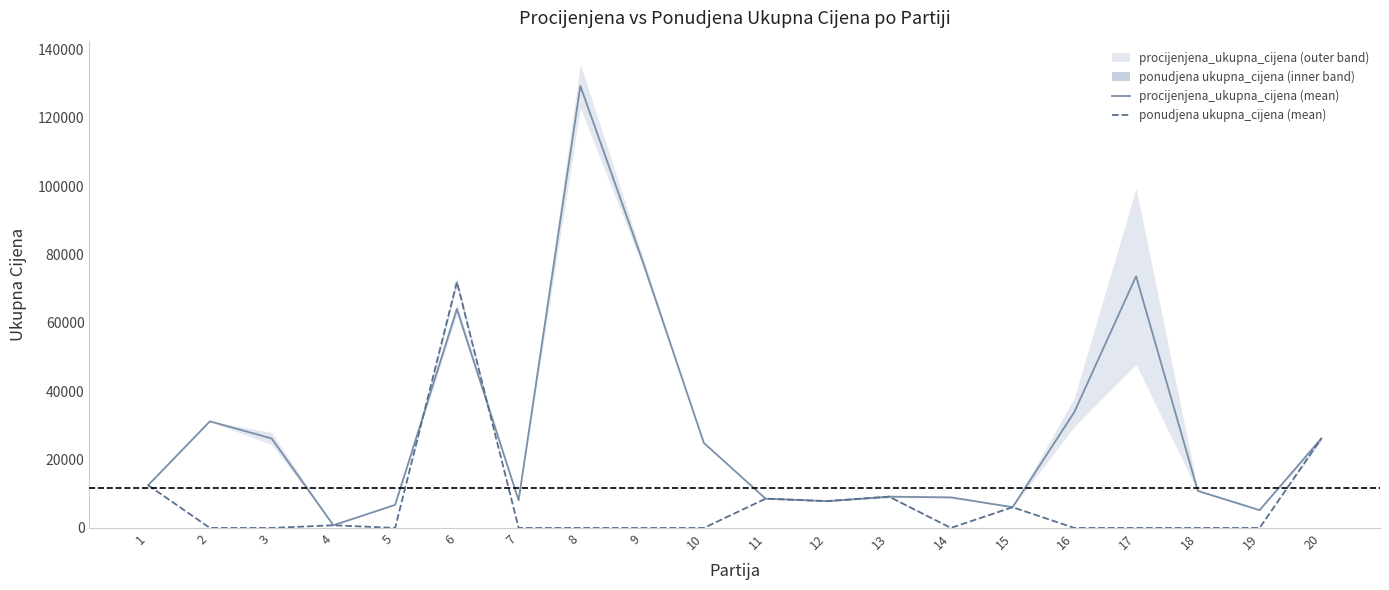

How many lines are shown in the chart?

2